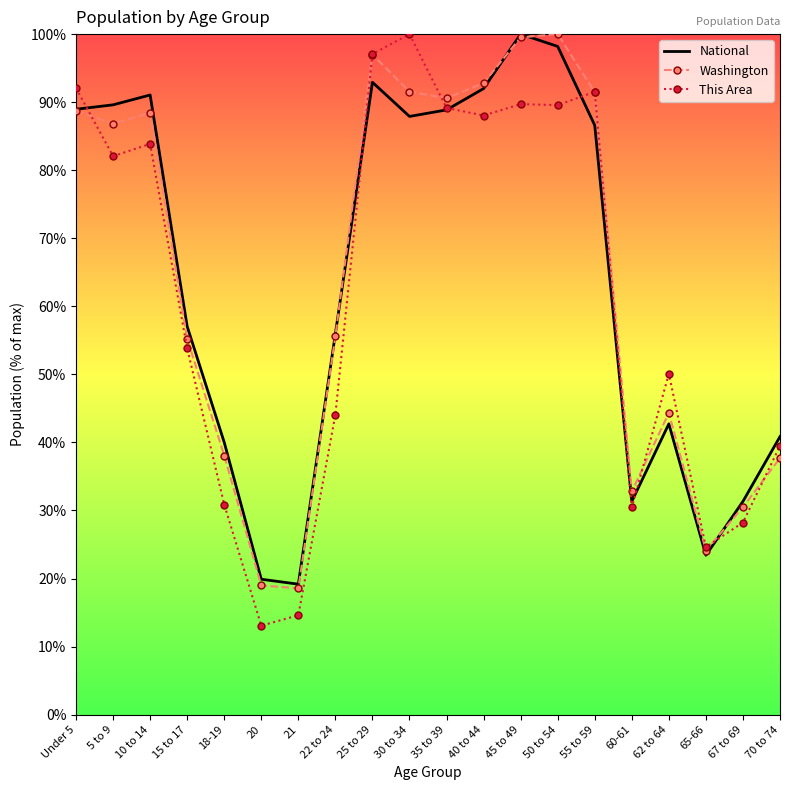

How many values in the Washington series exceed 86?

10